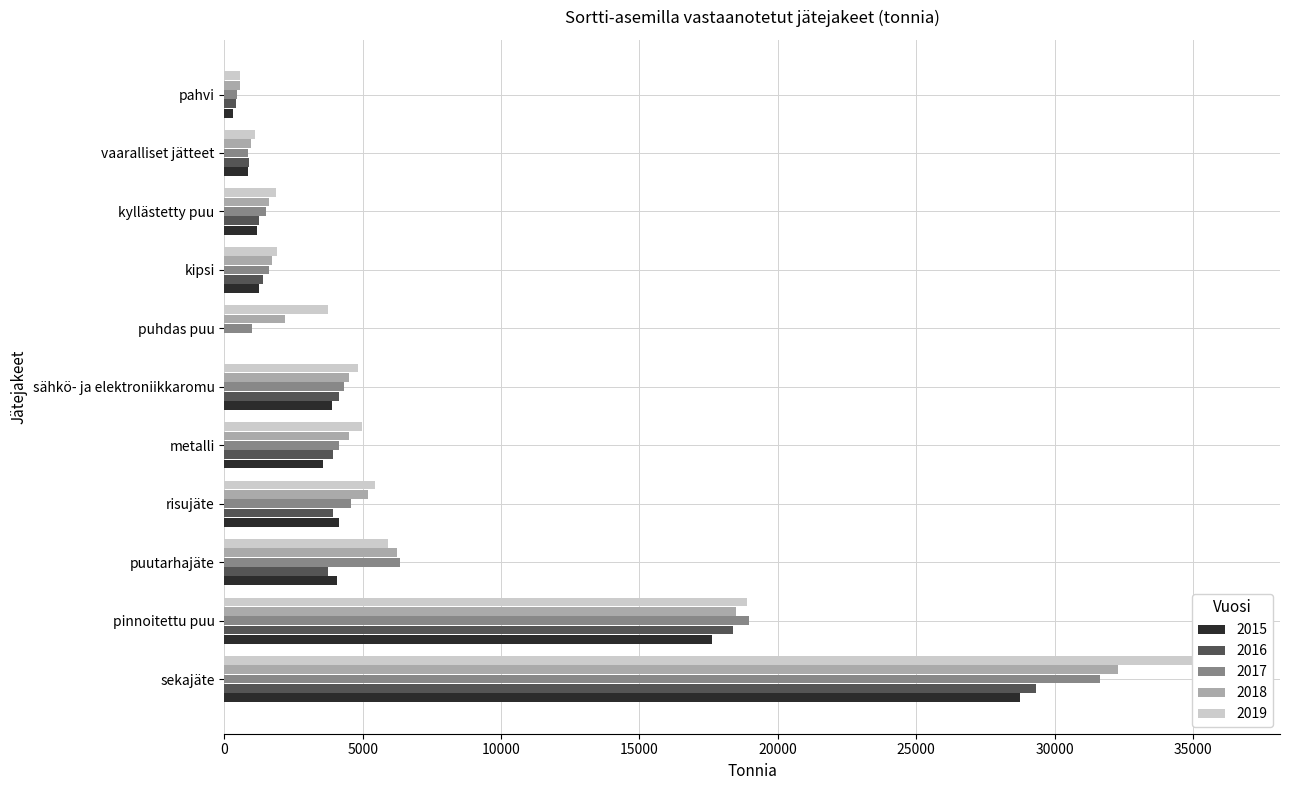

What is the total value across all series at sekajäte?

158321.3